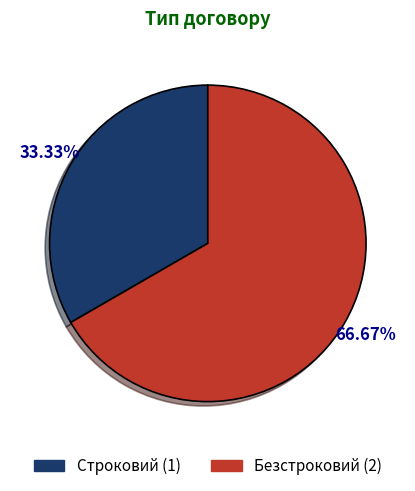

Is it true that Безстроковий is 67% of the pie?

True